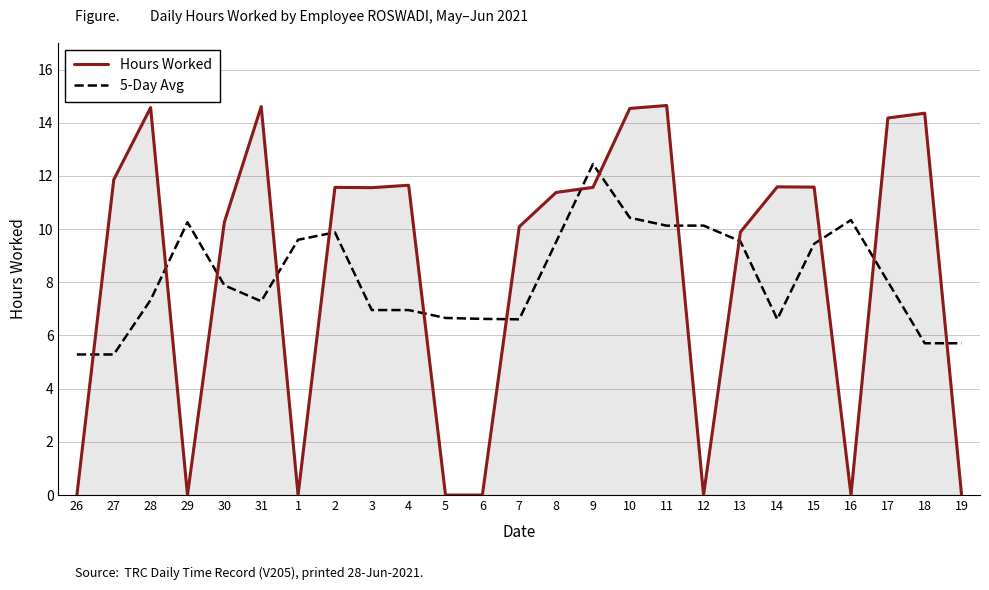

At how many categories does at least one series exceed 2?

25